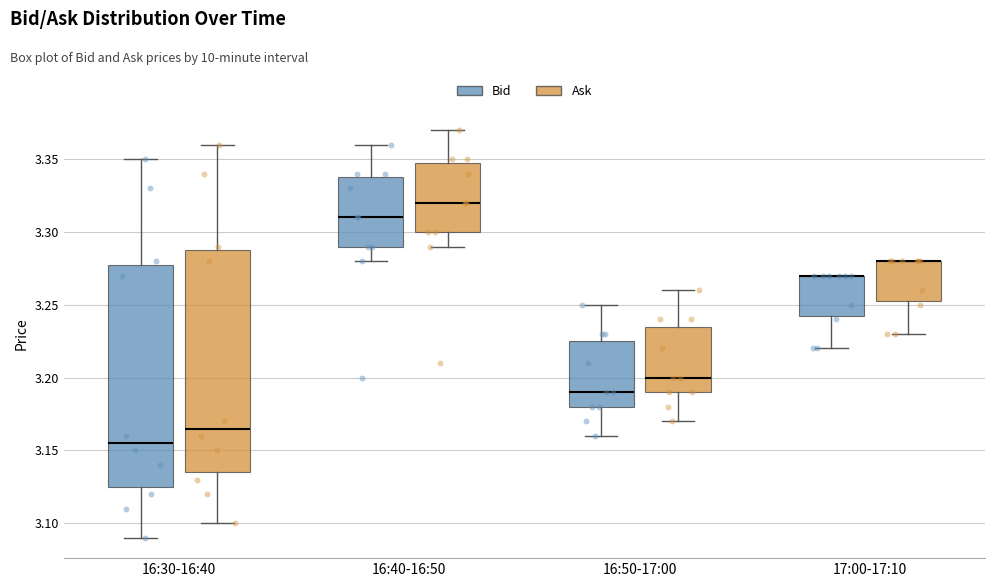

Reading left to right, transcribe this box plot: for each box, give where its median line is, the range the box spans, and where its two whiskers end, as read against the y-axis. The values are not printed on the chart, so give them approximately, as read against the axis.

16:30-16:40 (Bid): median 3.155, box 3.125 to 3.280, whiskers 3.090 to 3.350
16:30-16:40 (Ask): median 3.165, box 3.135 to 3.290, whiskers 3.100 to 3.360
16:40-16:50 (Bid): median 3.310, box 3.290 to 3.340, whiskers 3.280 to 3.360
16:40-16:50 (Ask): median 3.320, box 3.300 to 3.350, whiskers 3.290 to 3.370
16:50-17:00 (Bid): median 3.190, box 3.180 to 3.225, whiskers 3.160 to 3.250
16:50-17:00 (Ask): median 3.200, box 3.190 to 3.235, whiskers 3.170 to 3.260
17:00-17:10 (Bid): median 3.270 (drawn on the box's upper edge), box 3.245 to 3.270, whiskers 3.220 to 3.270
17:00-17:10 (Ask): median 3.280 (drawn on the box's upper edge), box 3.255 to 3.280, whiskers 3.230 to 3.280